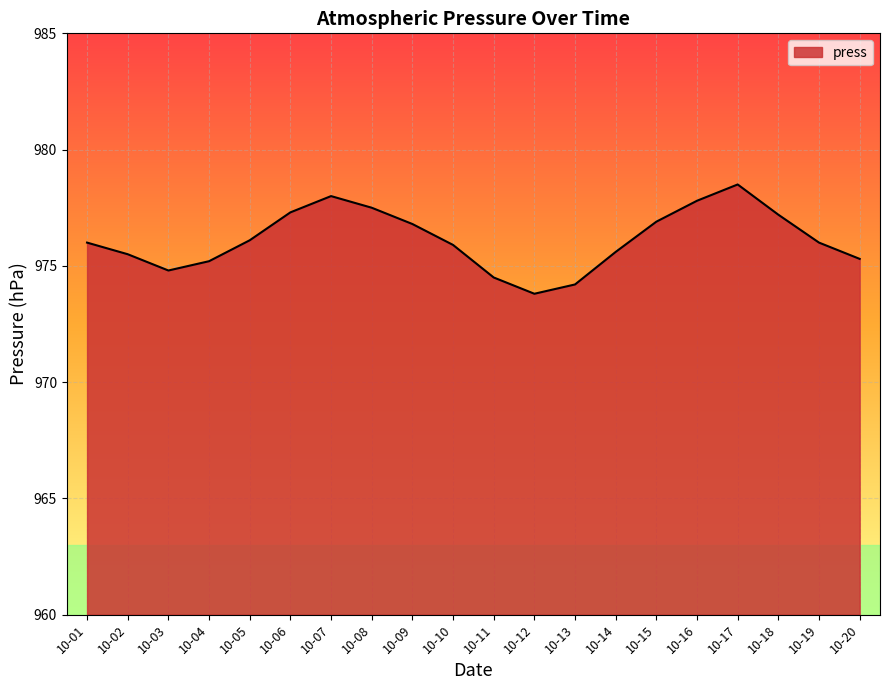

What is the approximate value at 10-19?

976.0